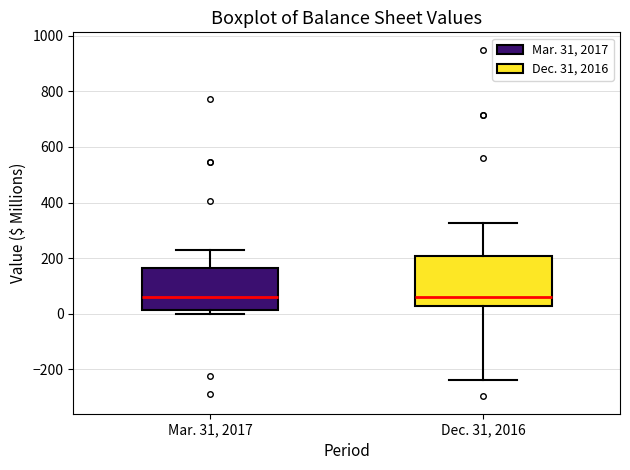

Where is the upper edge of the box for Mar. 31, 2017 on the y-axis? The values are not printed on the chart, so give them approximately, as read against the axis.

160